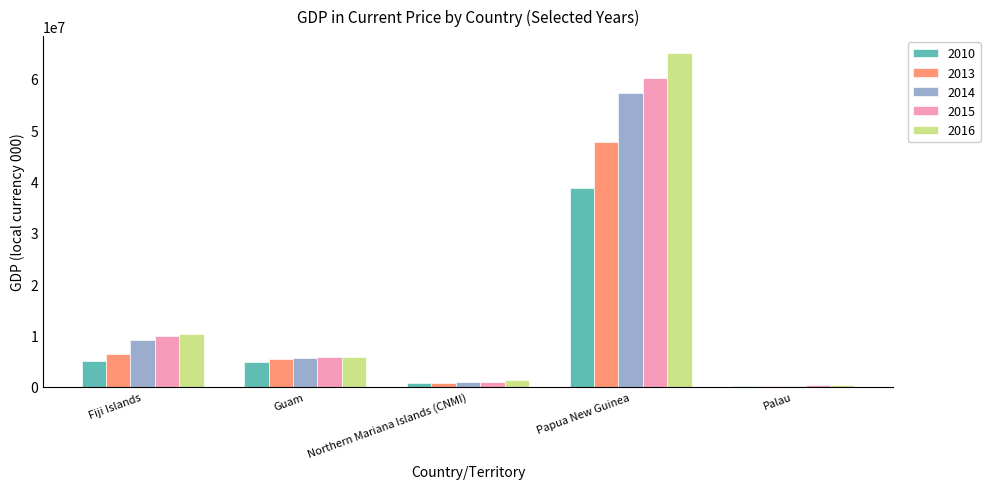

What is the greatest value displayed?

65039000